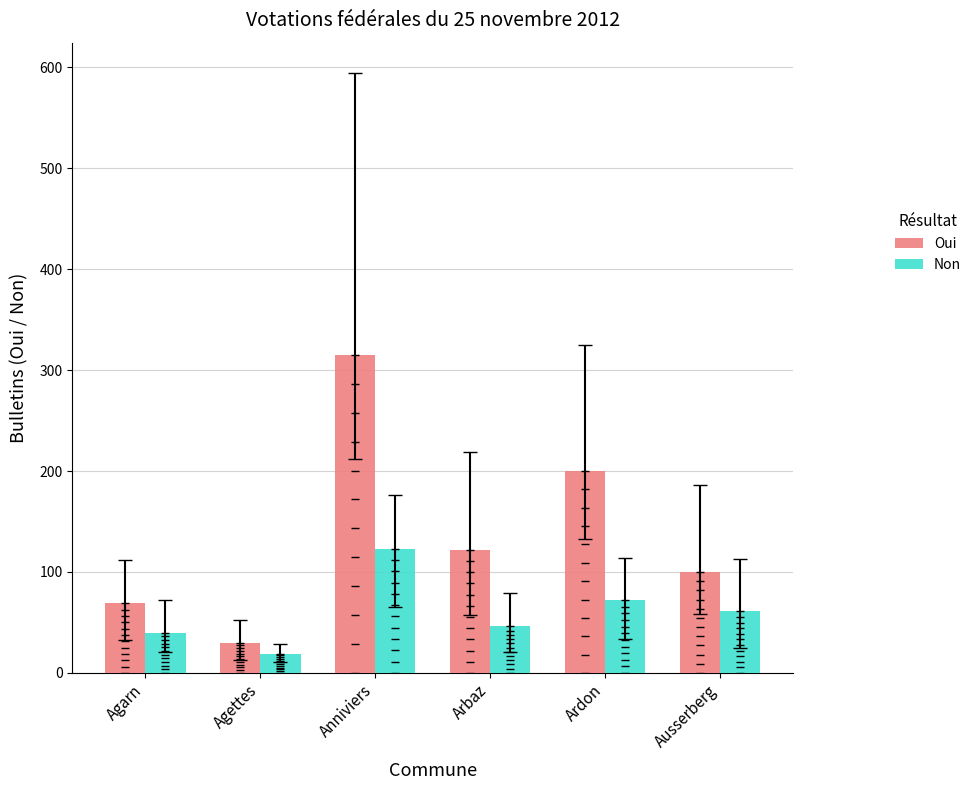

What are all the series names shown in the legend?

Oui, Non